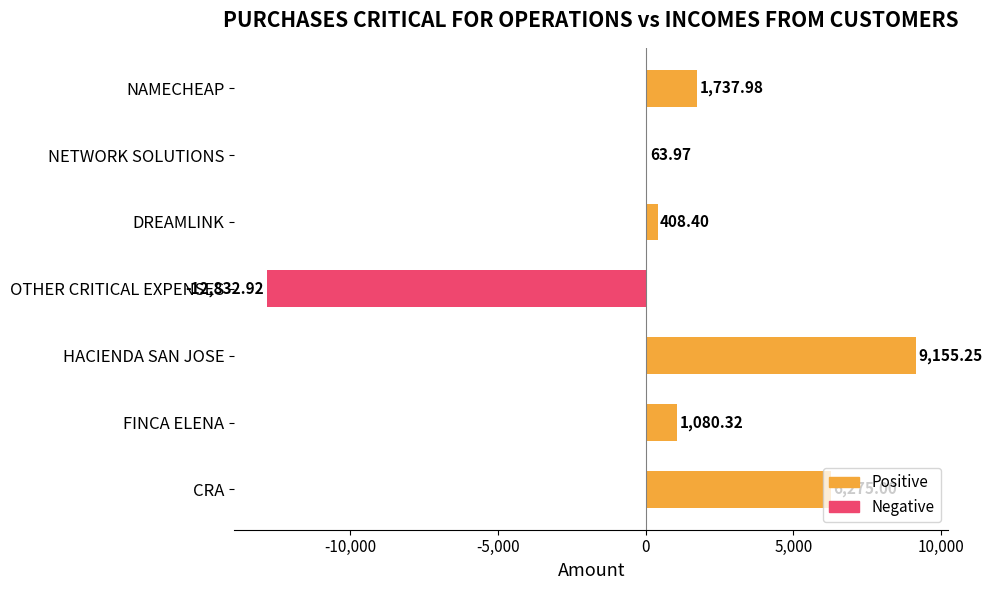

At which label is the value closest to -1838?

NETWORK SOLUTIONS